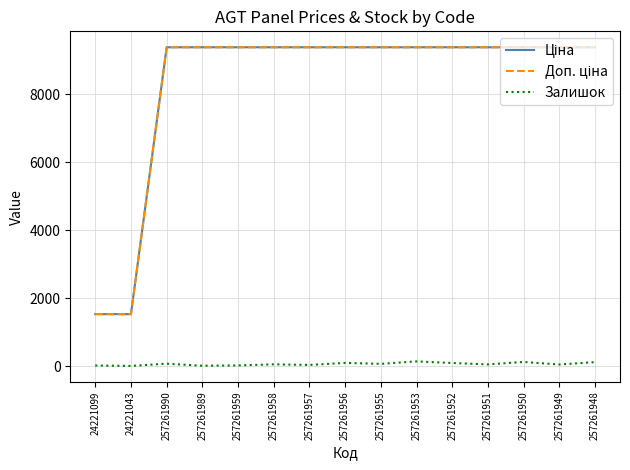

Where is the first local maximum for Залишок?

257261990